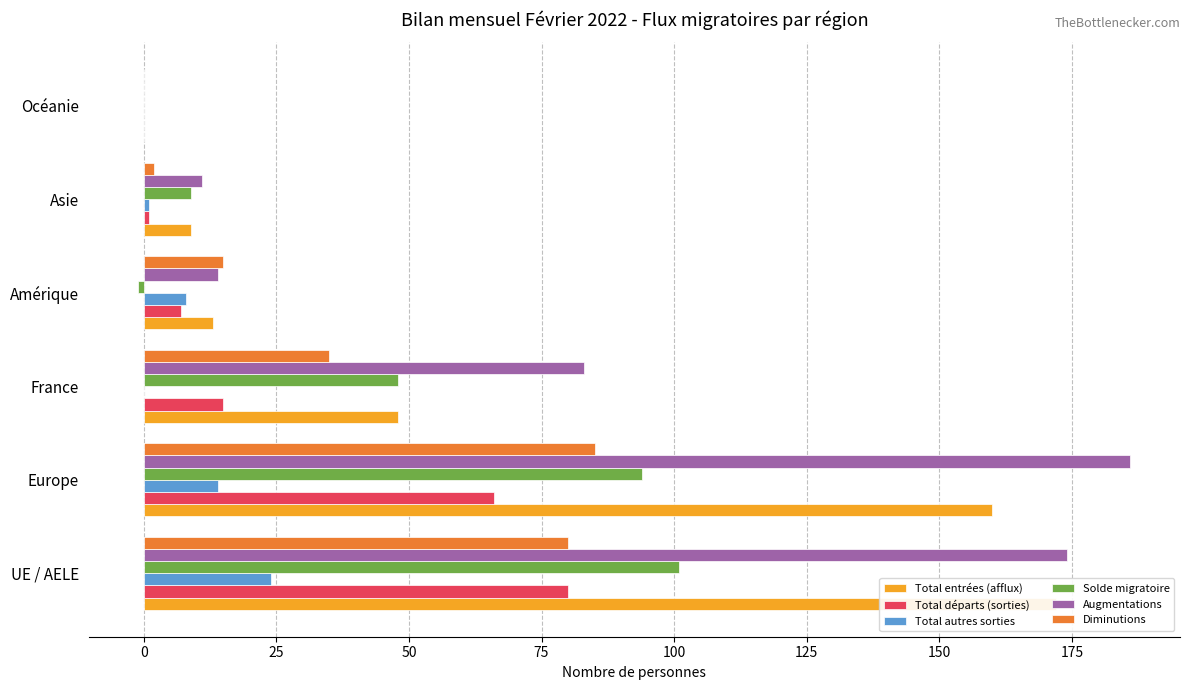

Which series changed the most between Amérique and Océanie?

Diminutions